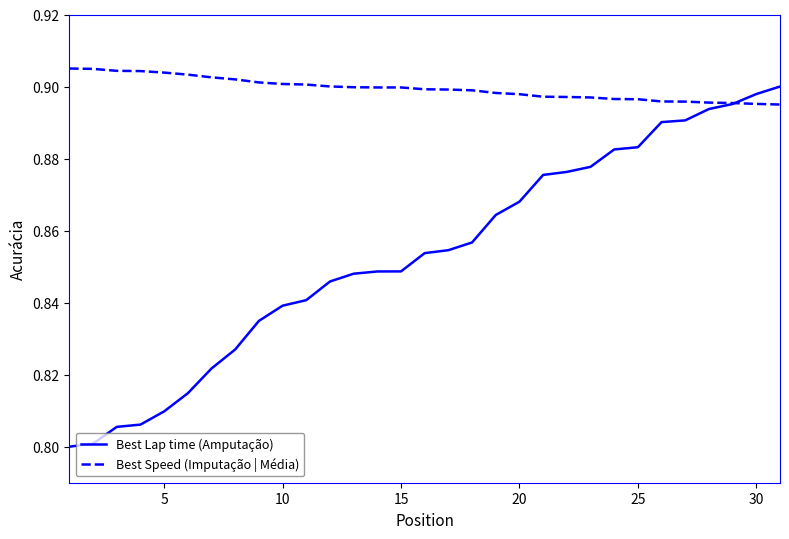

Which series has the largest total across all categories?

Best Speed (Imputação | Média)